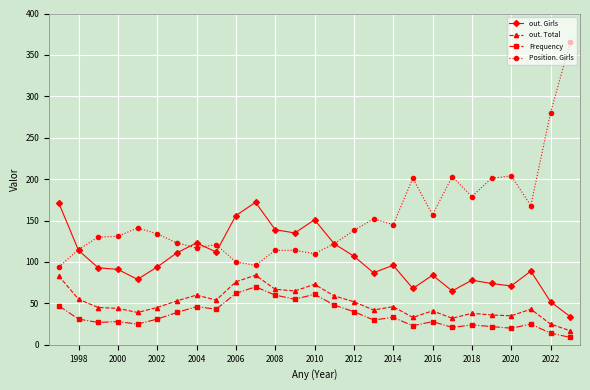

True or false: out. Girls and out. Total cross at least once.

False